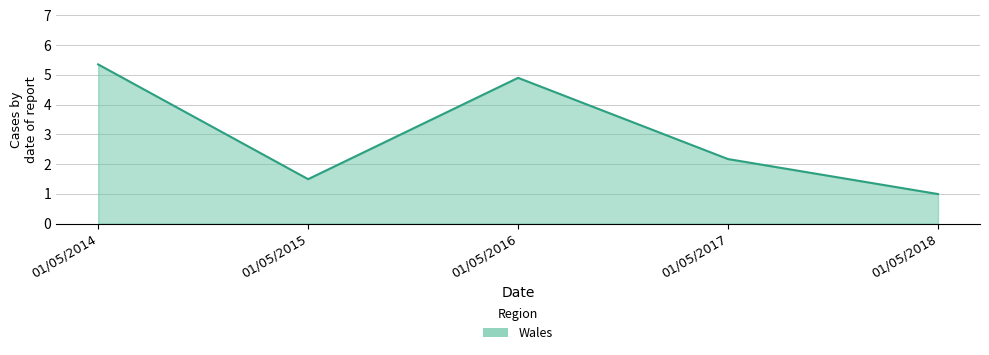

List the labels in order of value, largest first.

01/05/2014, 01/05/2016, 01/05/2017, 01/05/2015, 01/05/2018